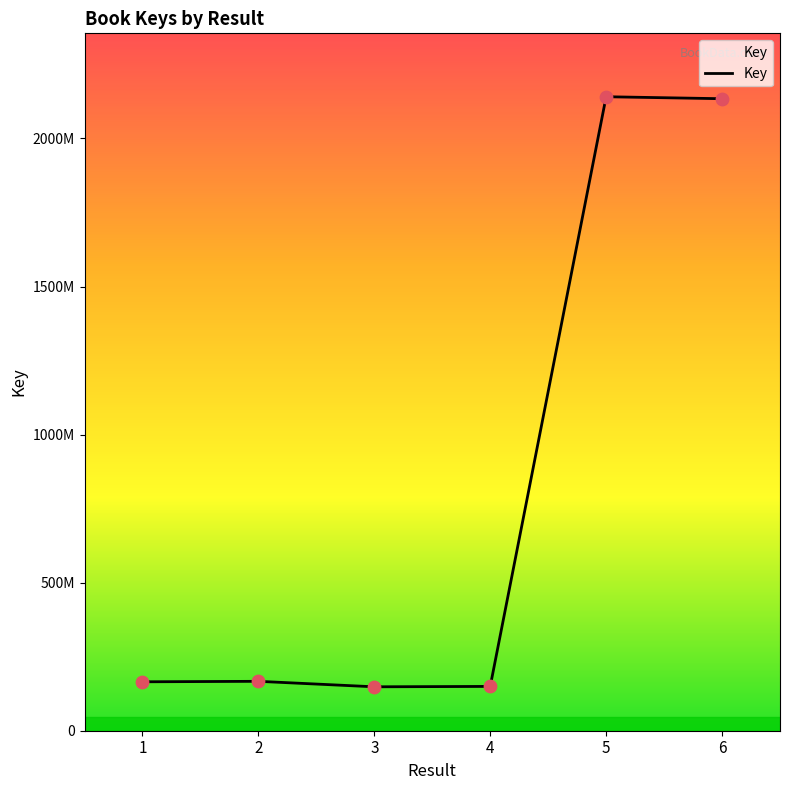

Which has a higher value, 4 or 5?

5